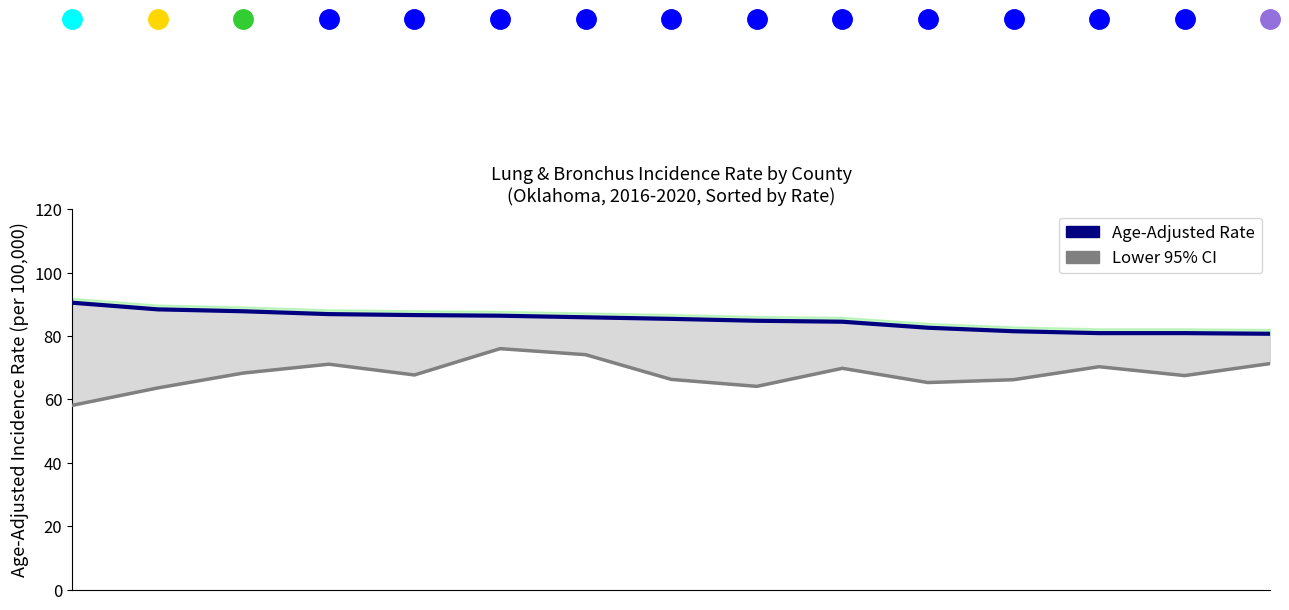

Where is the first local maximum for Lower 95% CI?

3